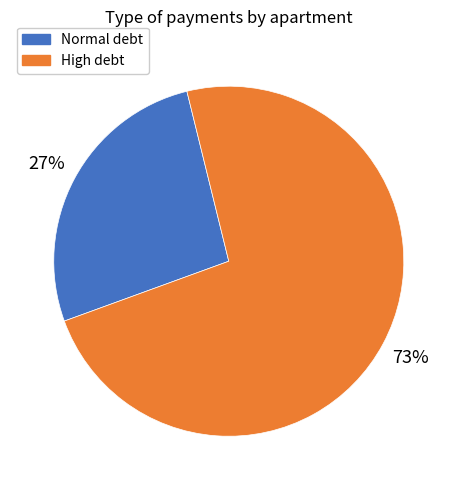

To the nearest percent, what is the average slice percentage?

50%